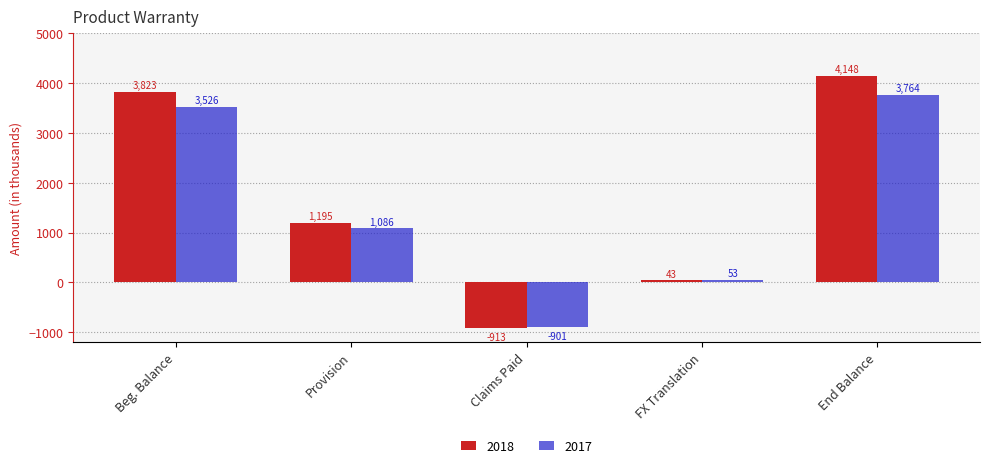

Is it true that 2018 equals 1195 at Provision?

True